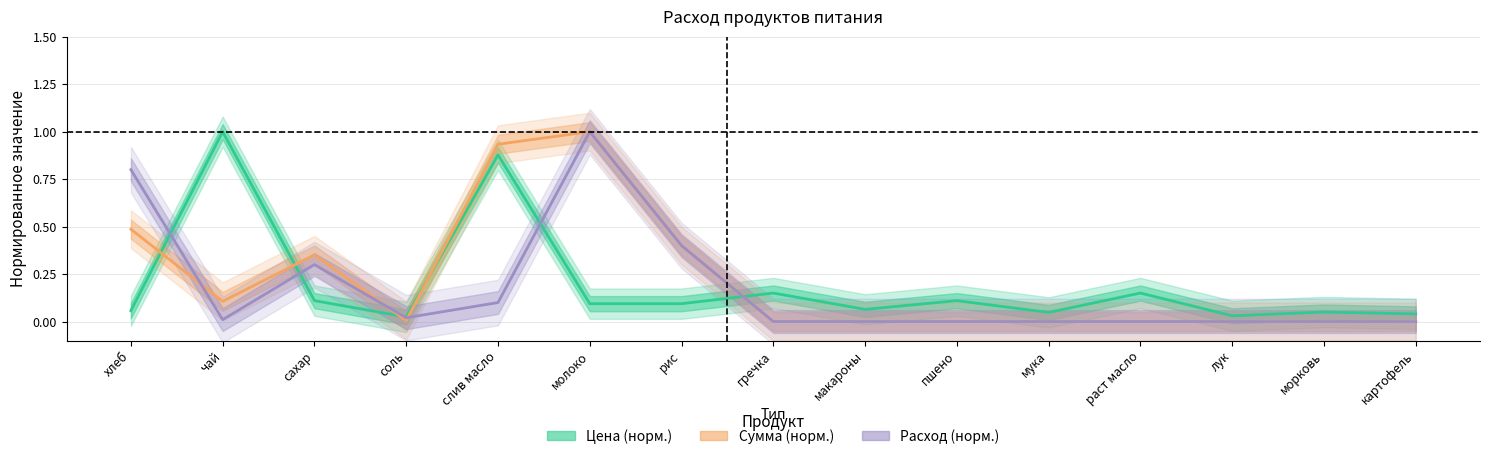

What are all the series names shown in the legend?

Цена (норм.), Сумма (норм.), Расход (норм.)